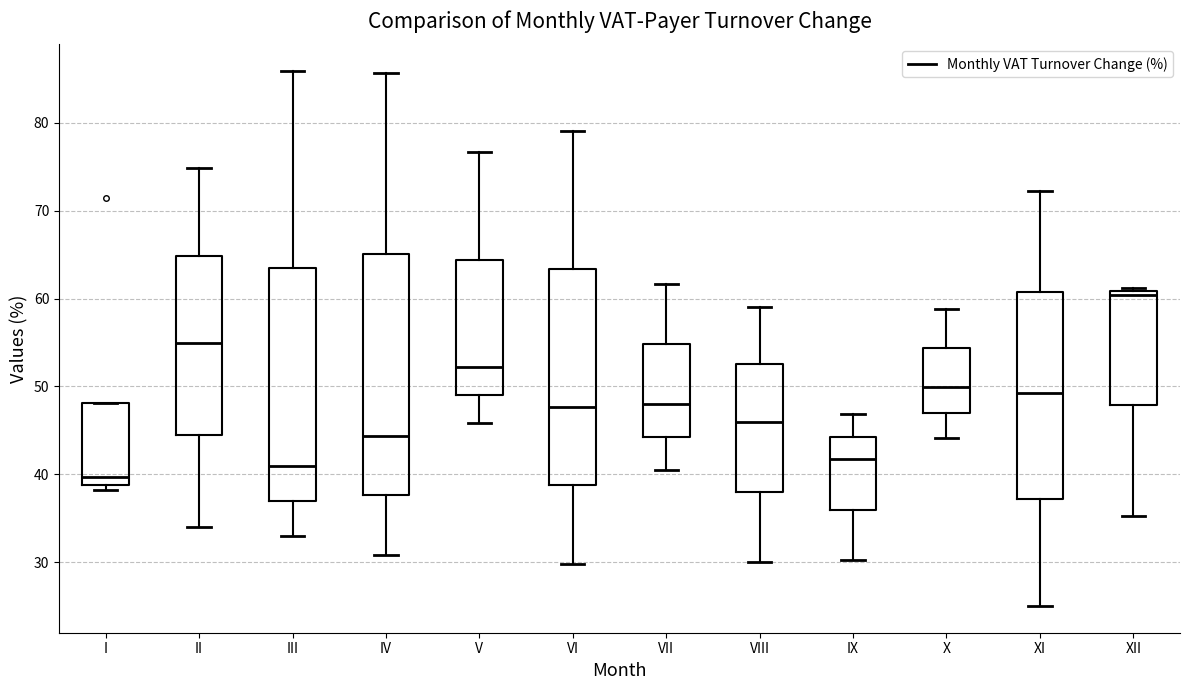

Reading left to right, transcribe this box plot: for each box, give where its median line is, the range the box spans, and where its two whiskers end, as read against the y-axis. The values are not printed on the chart, so give them approximately, as read against the axis.

I: median 40, box 39 to 48, whiskers 38 to 48
II: median 55, box 44 to 65, whiskers 34 to 75
III: median 41, box 37 to 63, whiskers 33 to 86
IV: median 44, box 38 to 65, whiskers 31 to 86
V: median 52, box 49 to 64, whiskers 46 to 77
VI: median 48, box 39 to 63, whiskers 30 to 79
VII: median 48, box 44 to 55, whiskers 40 to 62
VIII: median 46, box 38 to 53, whiskers 30 to 59
IX: median 42, box 36 to 44, whiskers 30 to 47
X: median 50, box 47 to 54, whiskers 44 to 59
XI: median 49, box 37 to 61, whiskers 25 to 72
XII: median 60, box 48 to 61, whiskers 35 to 61 (just above the box's upper edge)